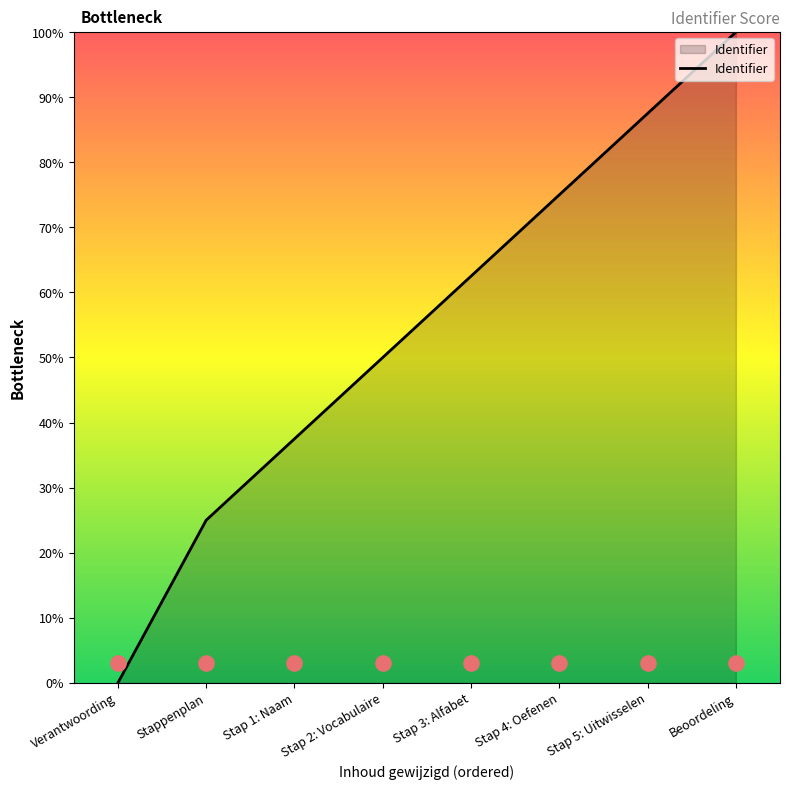

Between Stap 1: Naam and Stap 4: Oefenen, which is larger?

Stap 4: Oefenen